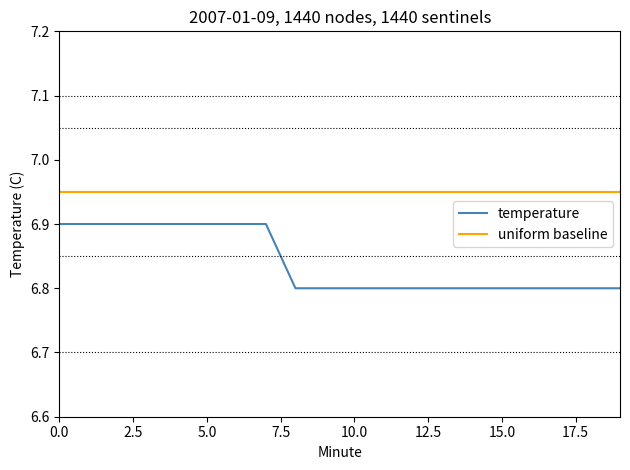

List the series in order of their overall mean, highest first.

uniform baseline, temperature